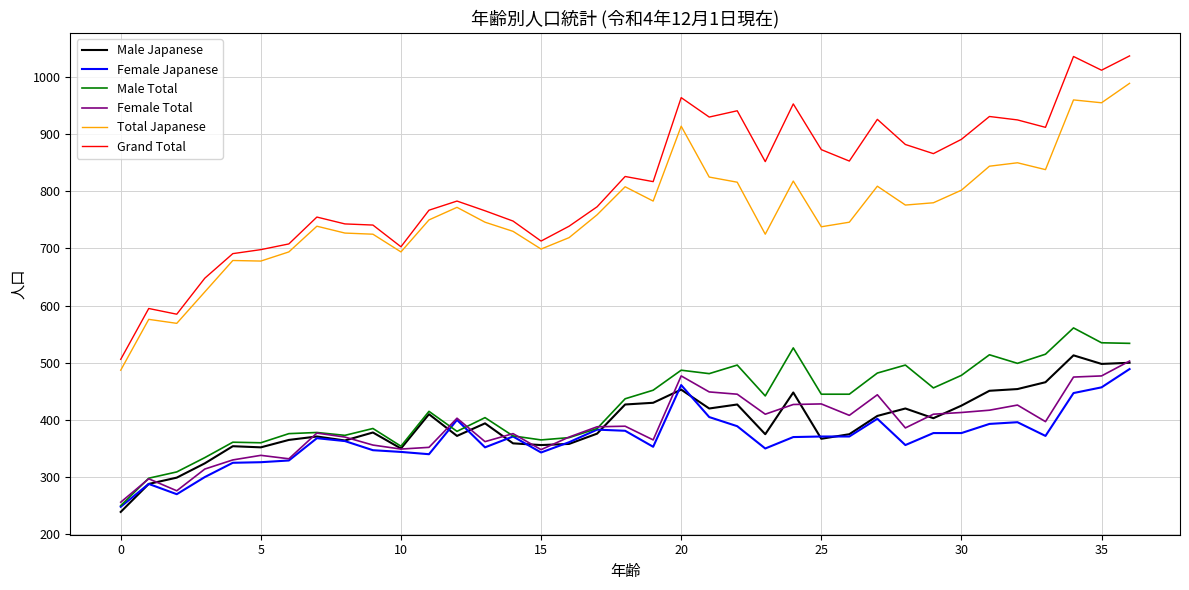

What is the maximum value for Female Total?

503